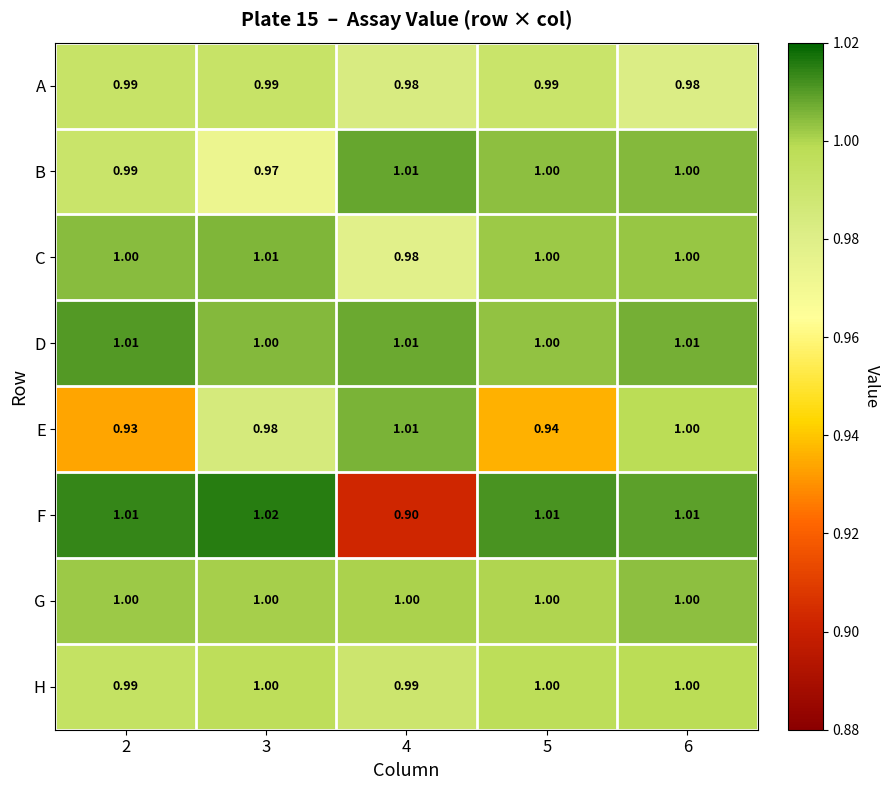

Which series changed the most between 3 and 5?

E